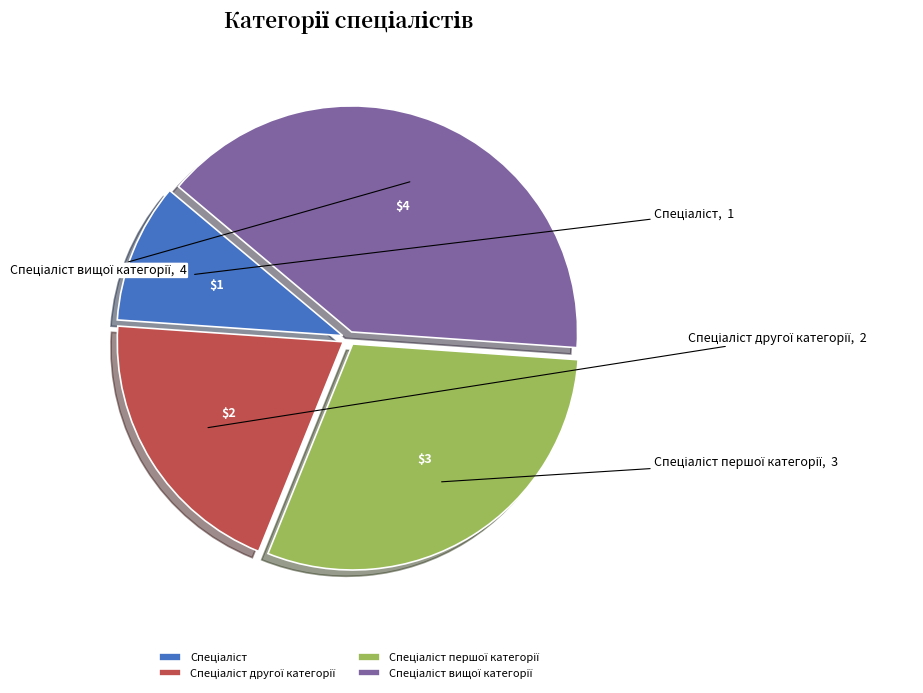

How many segments does this pie chart have?

4